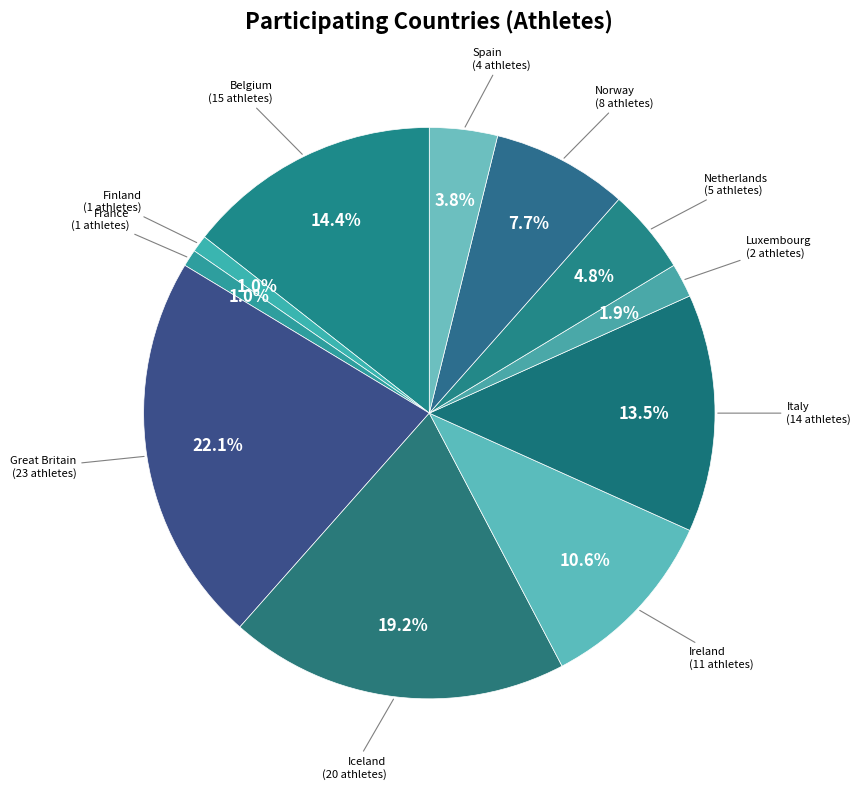

Between Iceland and Netherlands, which is larger?

Iceland